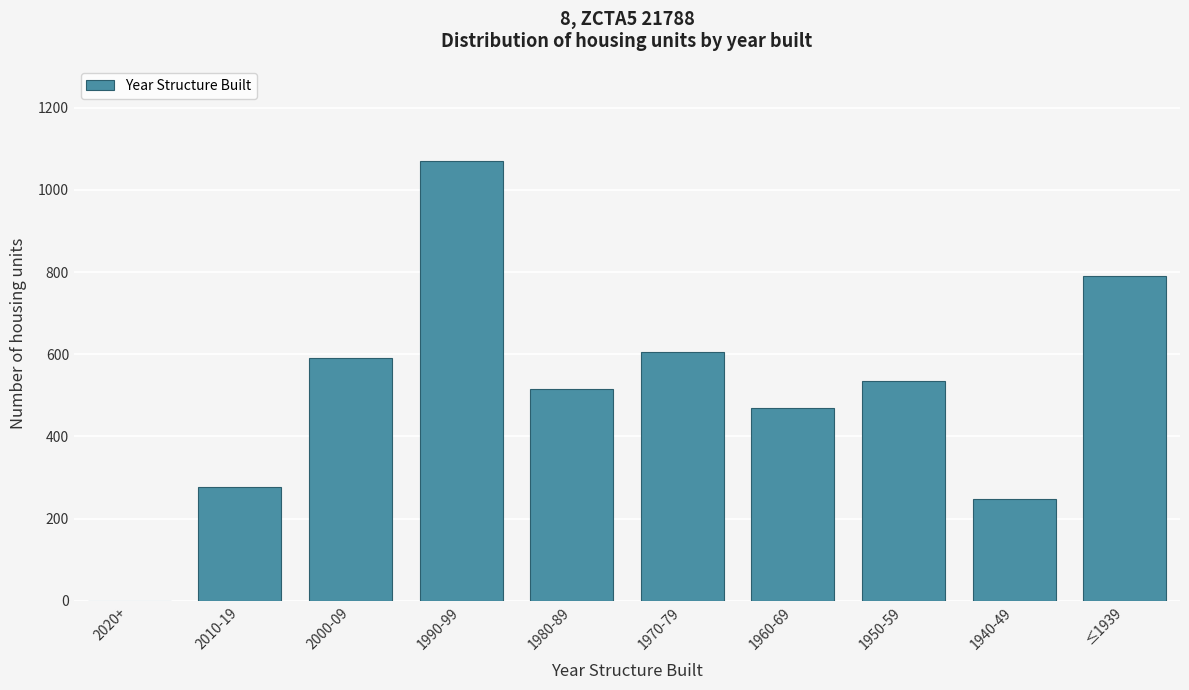

Reading right to left, transcribe all the data shown in this chart.

≤1939=791	1940-49=248	1950-59=534	1960-69=469	1970-79=606	1980-89=516	1990-99=1070	2000-09=591	2010-19=277	2020+=0